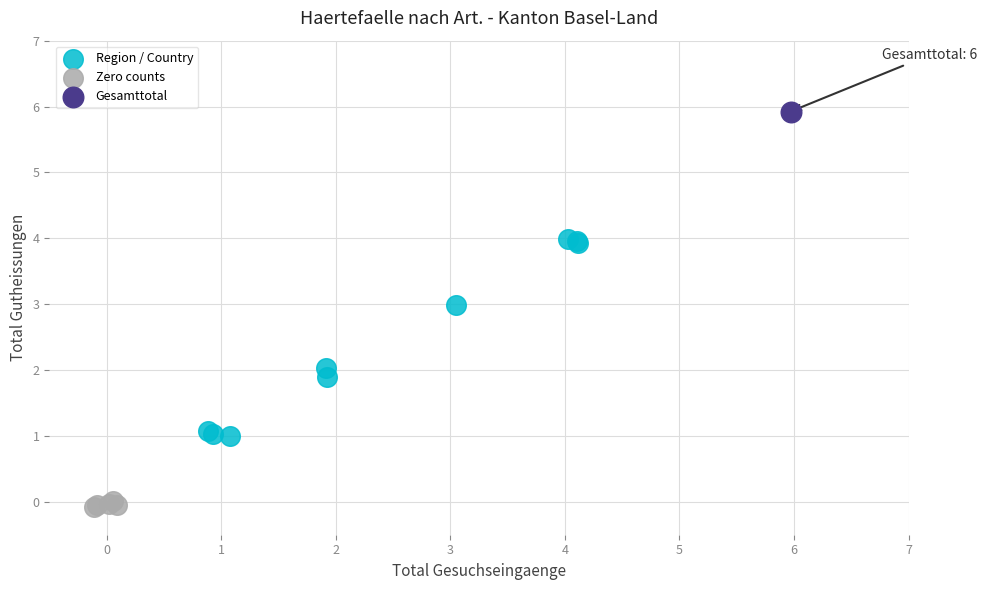

Which series reaches the maximum Y coordinate?

Gesamttotal